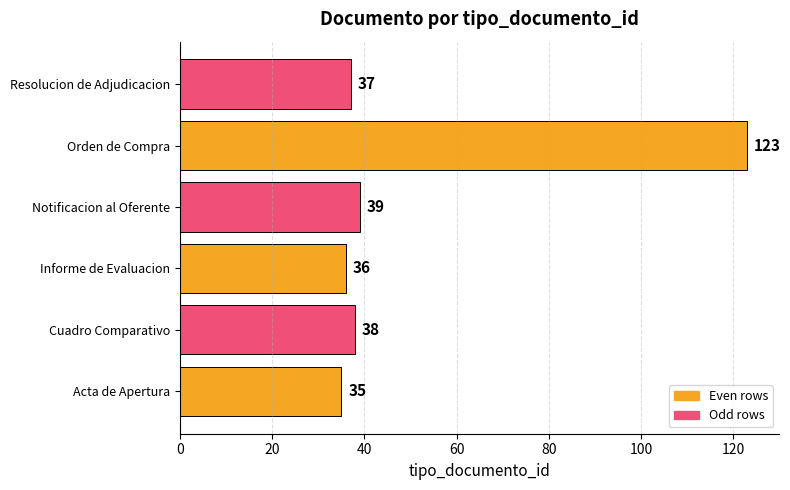

What is the greatest value displayed?

123